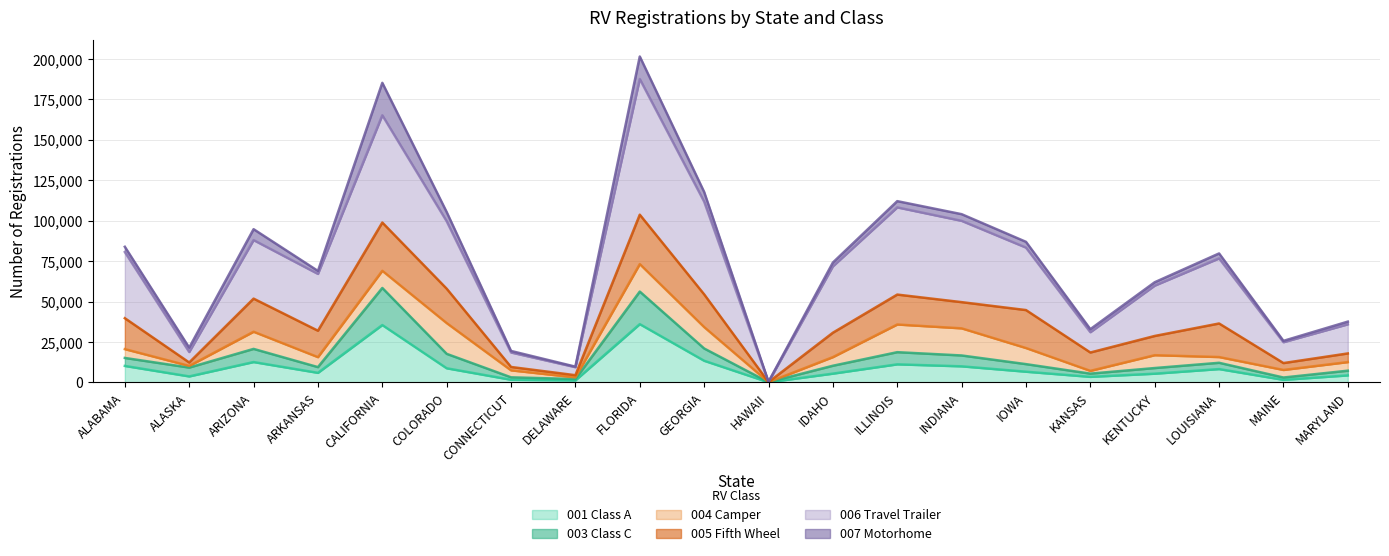

True or false: 001 Class A and 003 Class C cross at least once.

False